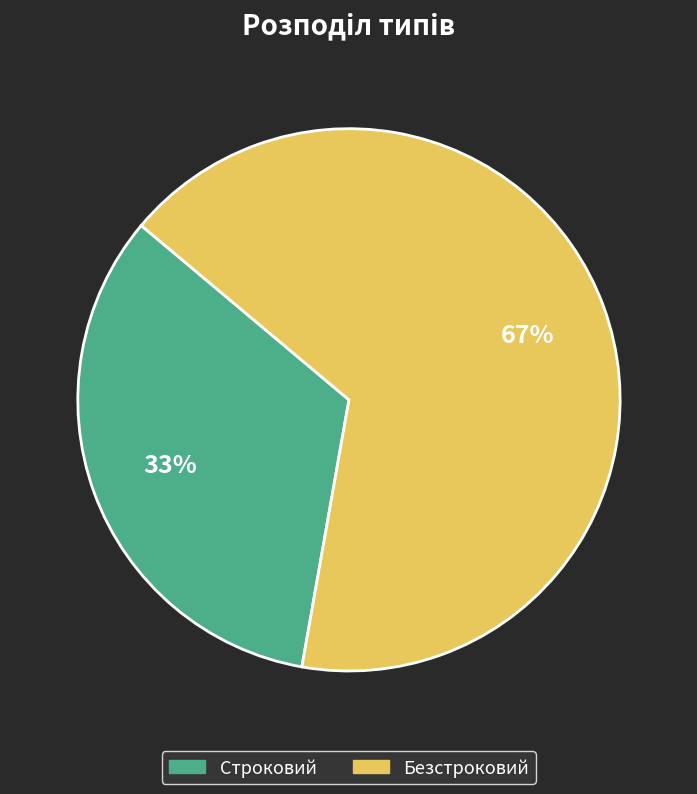

Rank the categories by value from lowest to highest.

Строковий, Безстроковий